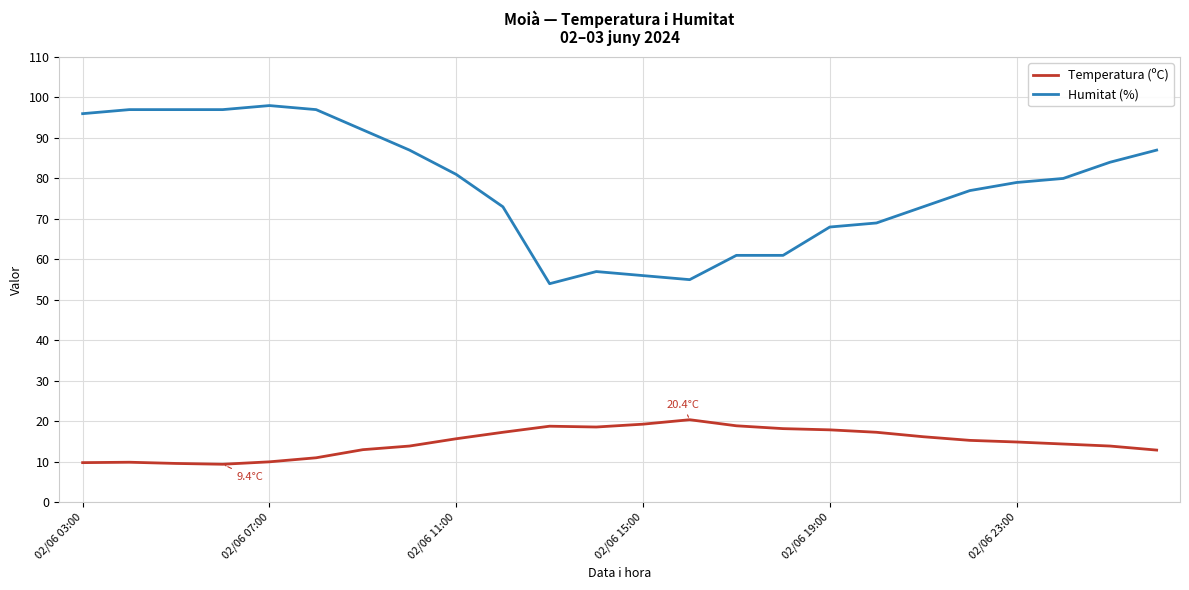

List the series in order of their overall mean, lowest first.

Temperatura (ºC), Humitat (%)